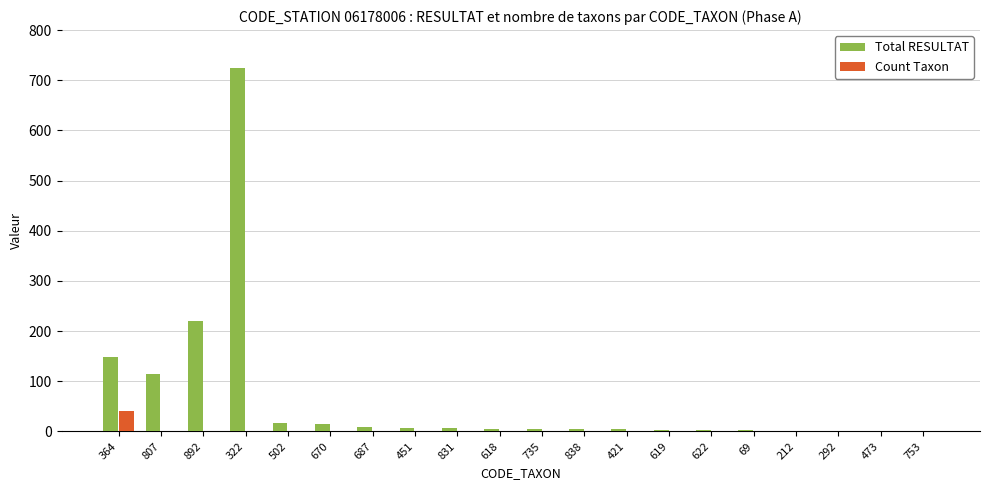

What is the greatest value displayed?

725